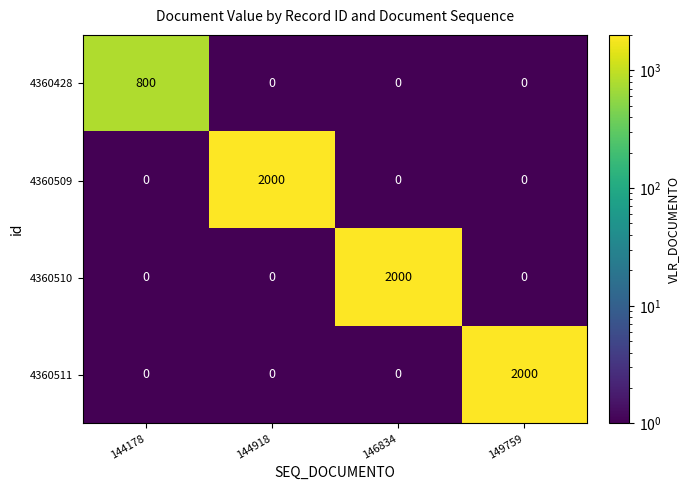

What is the spread (max minus min) of values at 144178?

800